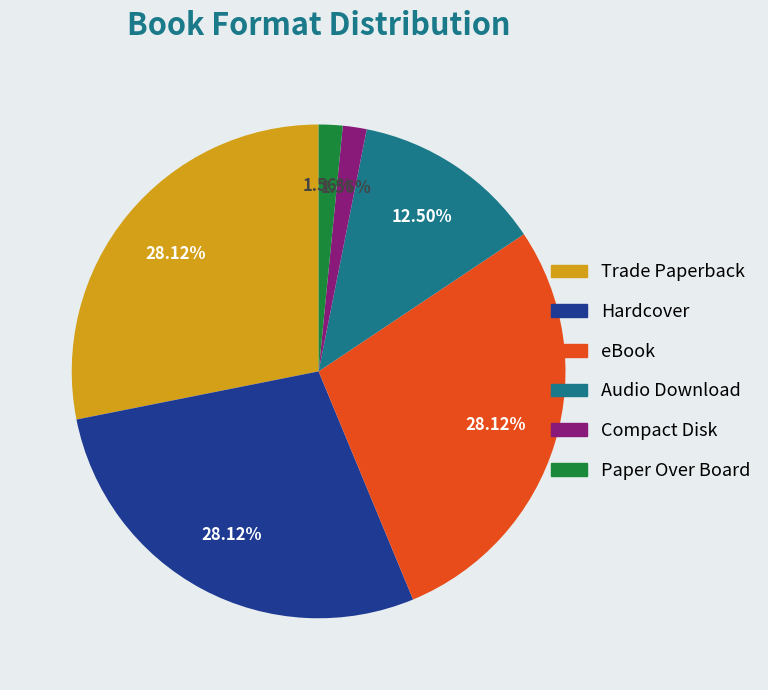

Combined, do Trade Paperback and eBook account for over 50%?

Yes